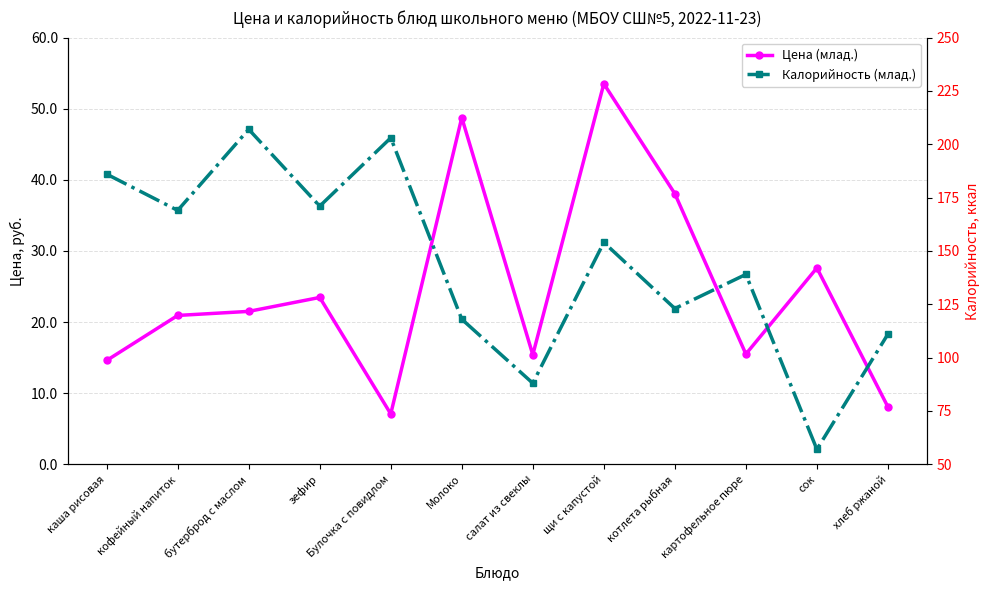

Which series changed the most between сок and хлеб ржаной?

Калорийность (млад.)